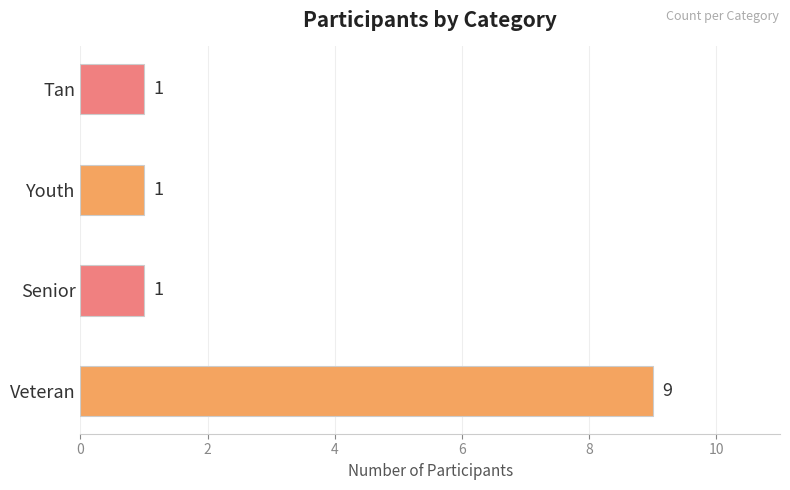

Count the values in the range 1 to 9.

4